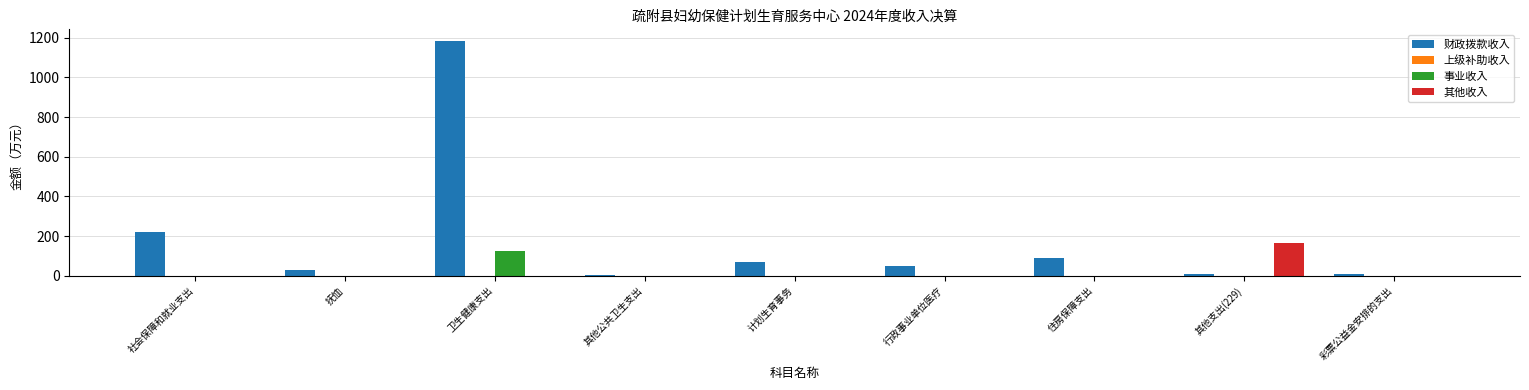

True or false: 其他收入 has a value of -83.9 at 抚恤.

False